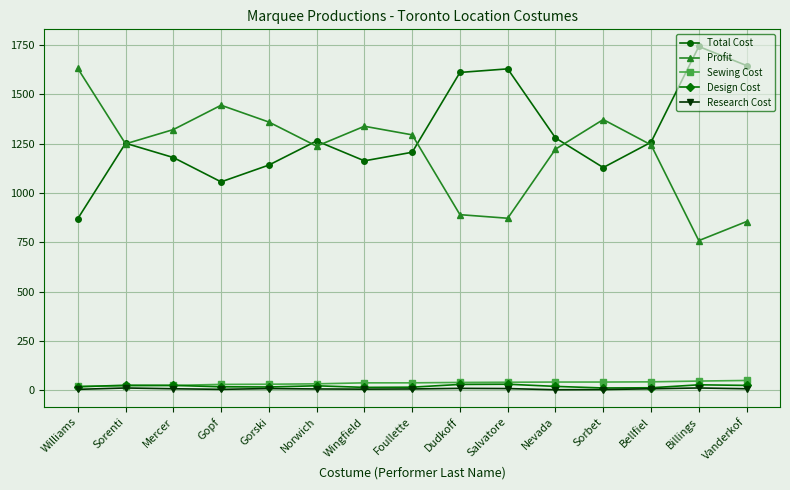

What is the difference between the highest and lowest values at Sorenti?

1239.5